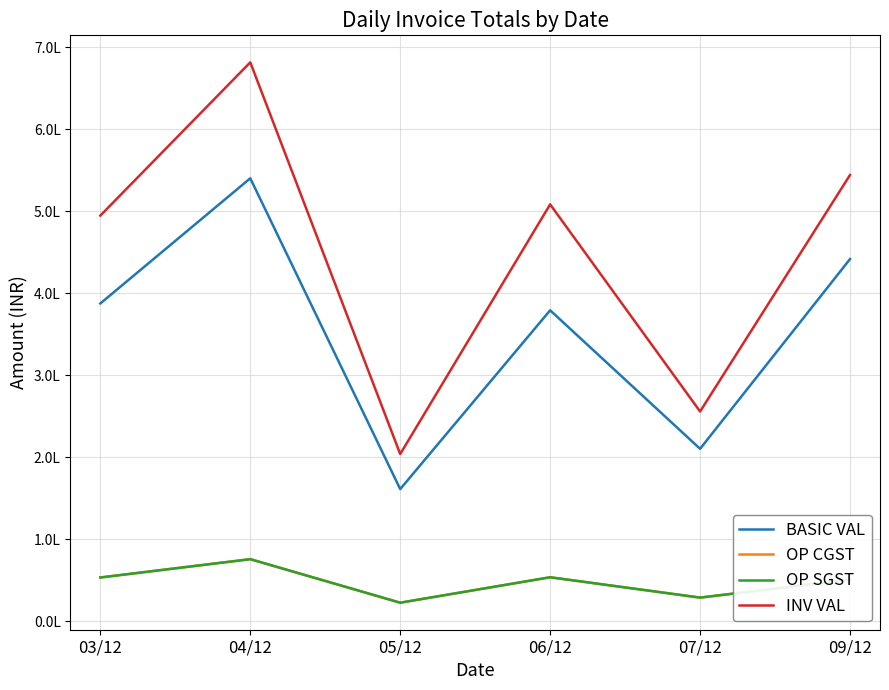

What is the sum of the OP CGST values at 09/12 and 04/12?

126944.4